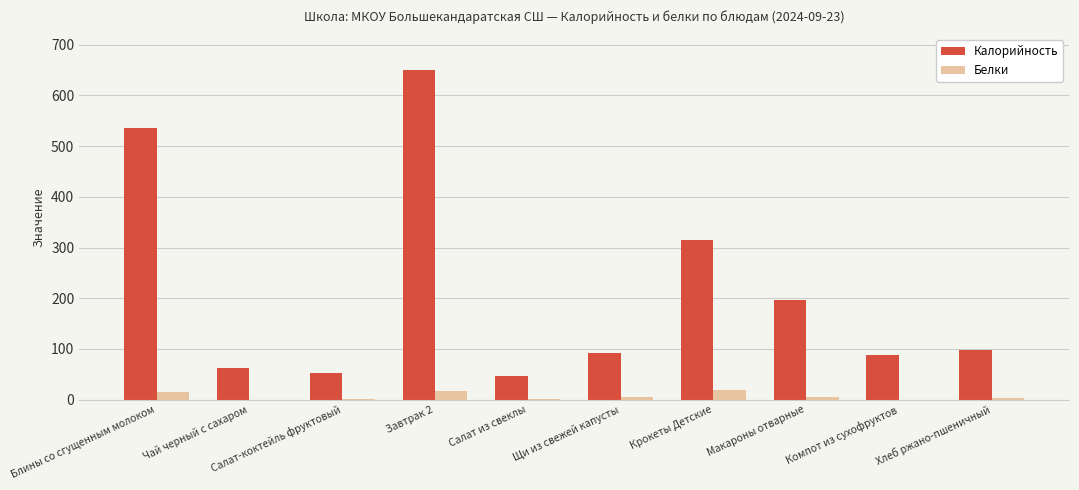

Which series has the largest total across all categories?

Калорийность